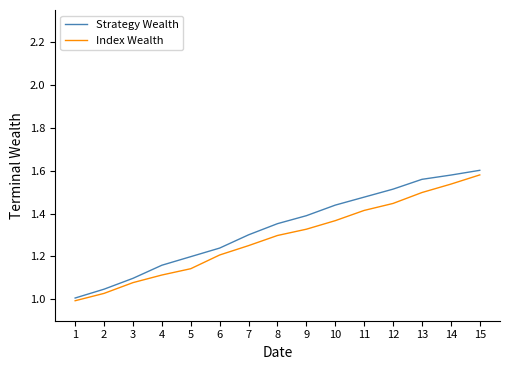

What is the difference between the second highest and minimum values in the Index Wealth series?

0.5